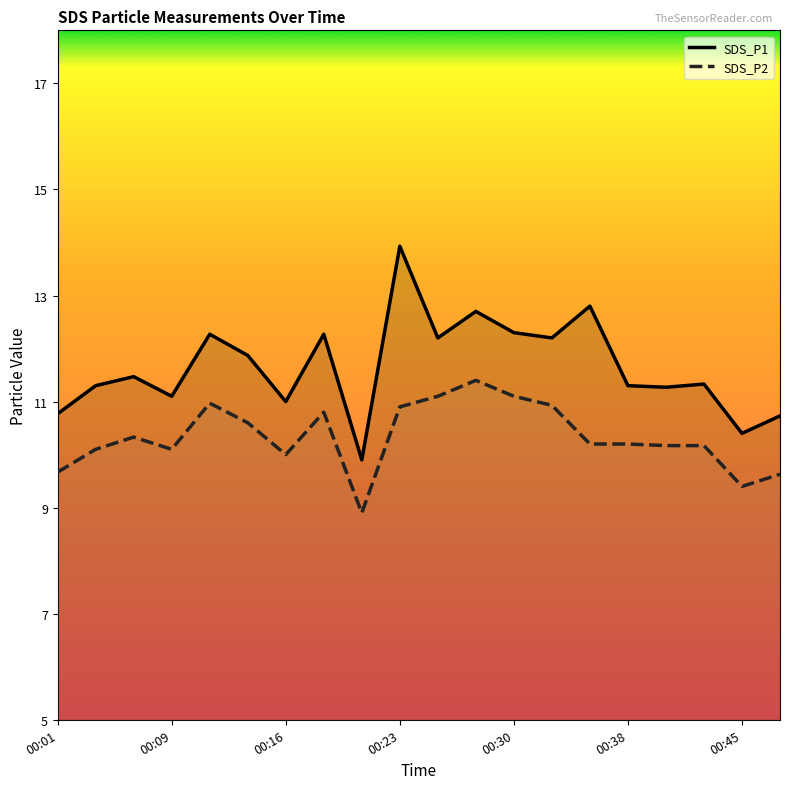

True or false: SDS_P2 has a value of 2.2 at 00:26.

False